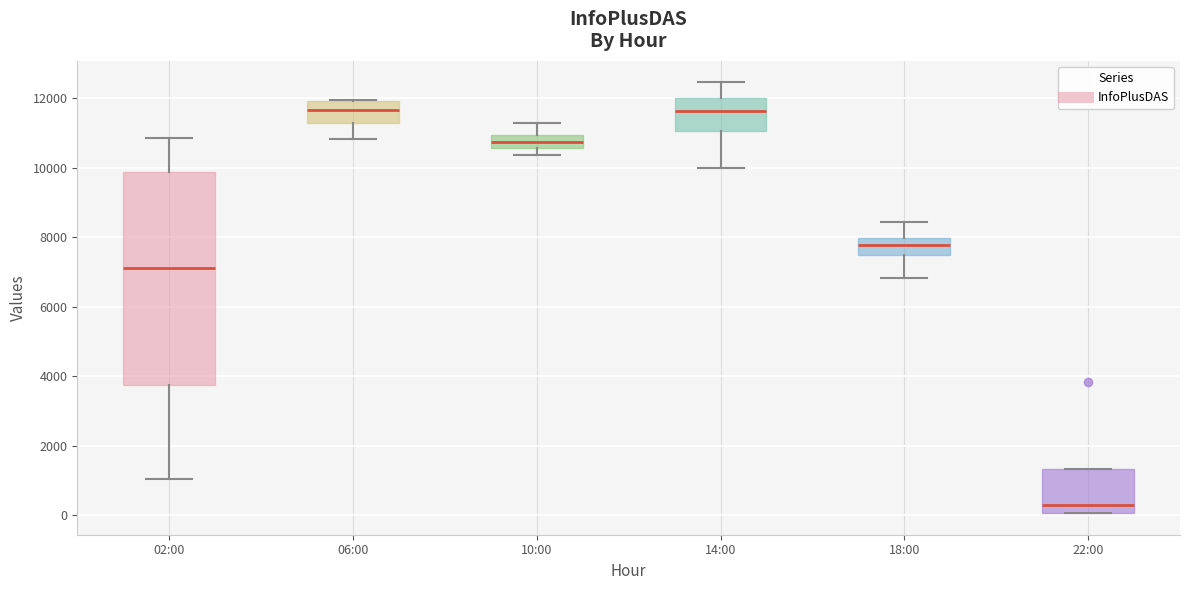

Comparing the boxes themselves (not the whiskers), which one is the tallest?

02:00